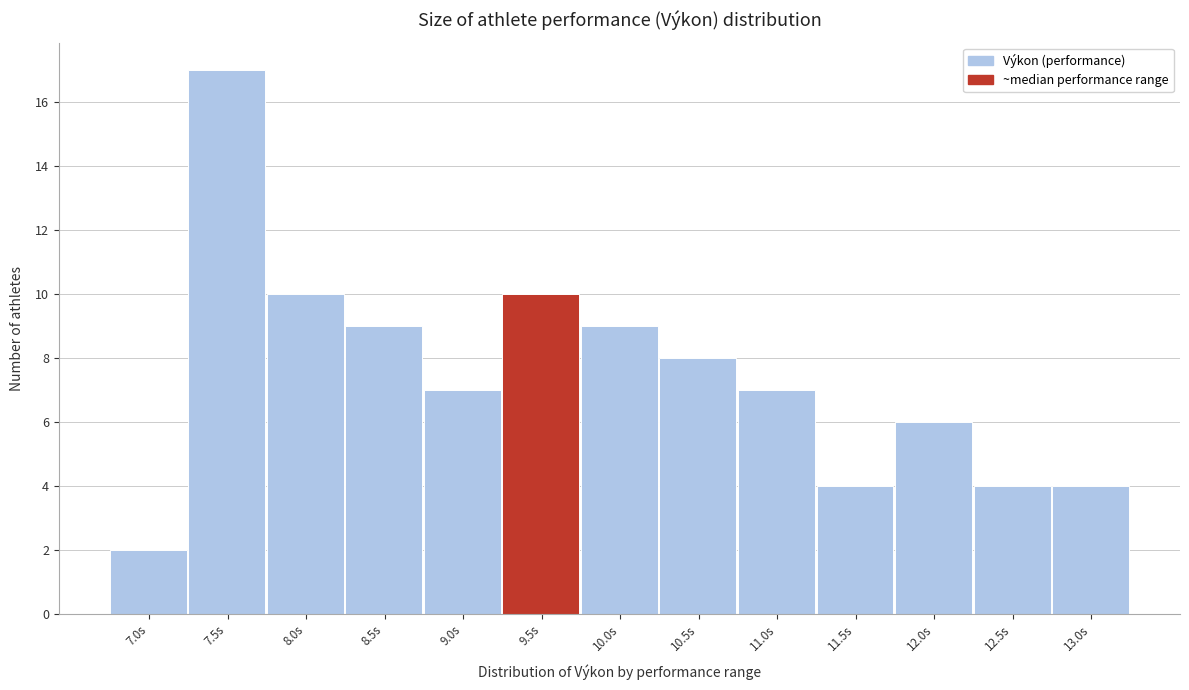

Reading left to right, transcribe all the data shown in this chart.

7.0s=2	7.5s=17	8.0s=10	8.5s=9	9.0s=7	9.5s=10	10.0s=9	10.5s=8	11.0s=7	11.5s=4	12.0s=6	12.5s=4	13.0s=4